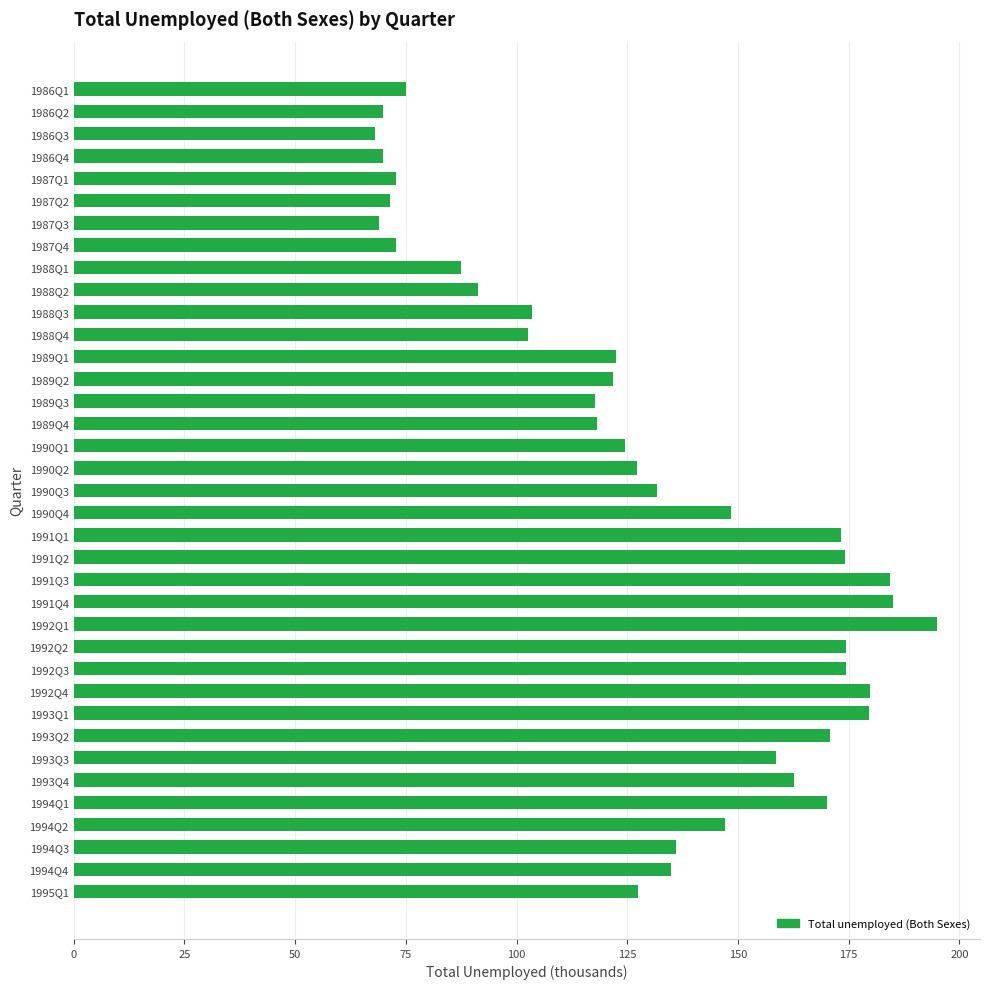

What is the maximum value shown in the chart?

194.9